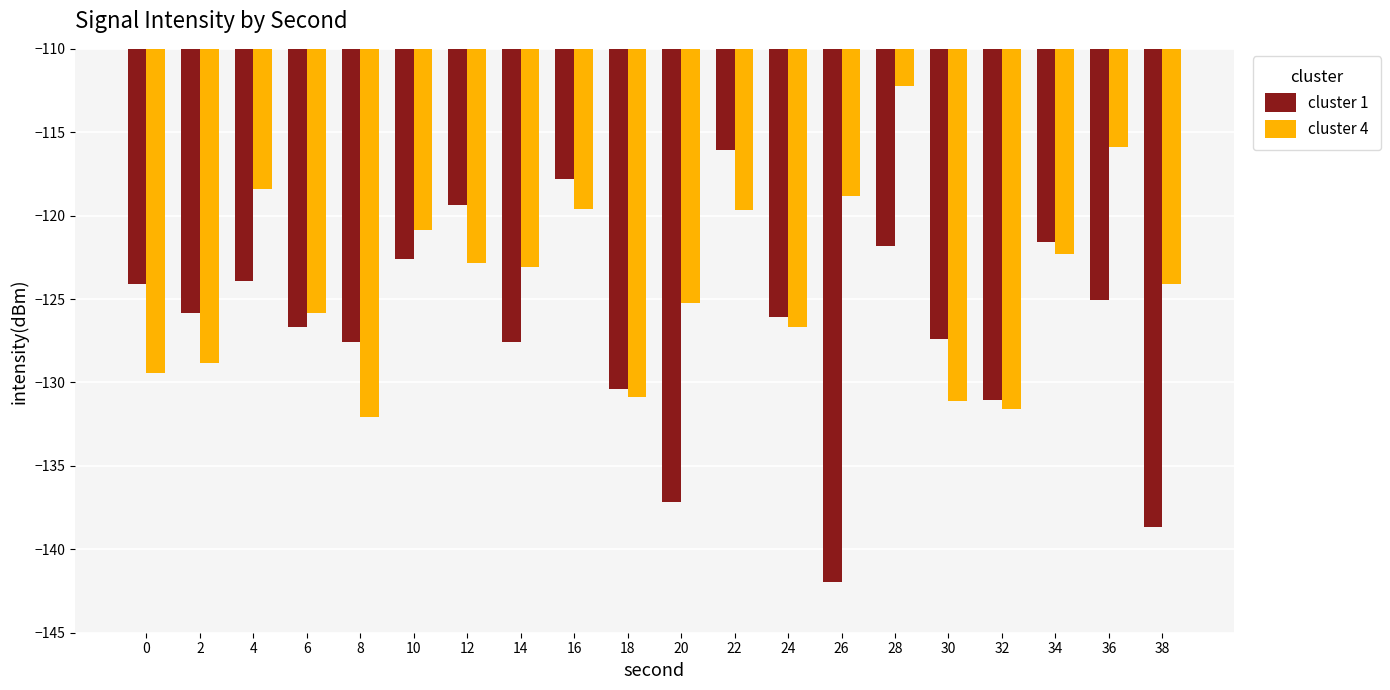

How many data points does each series have?

20